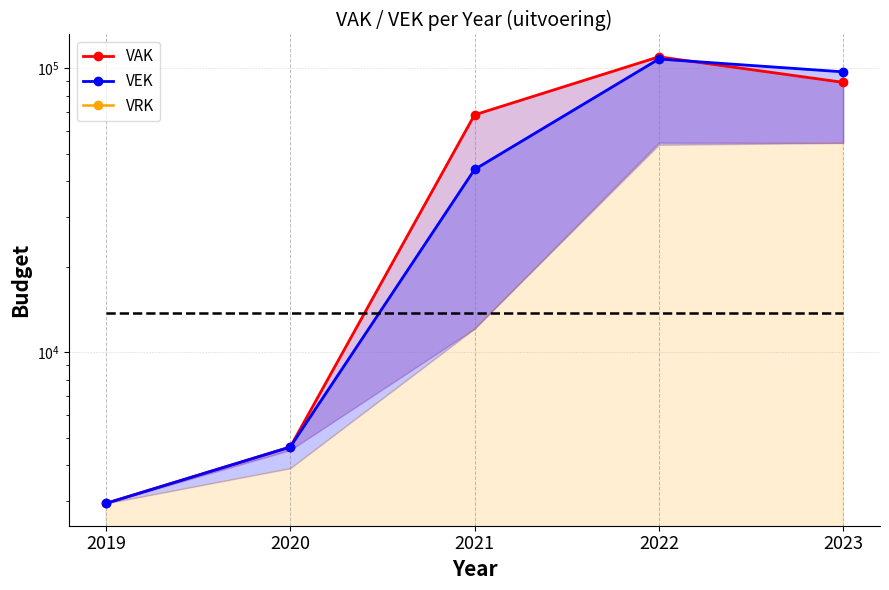

Which category has the lowest value across all series?

2019